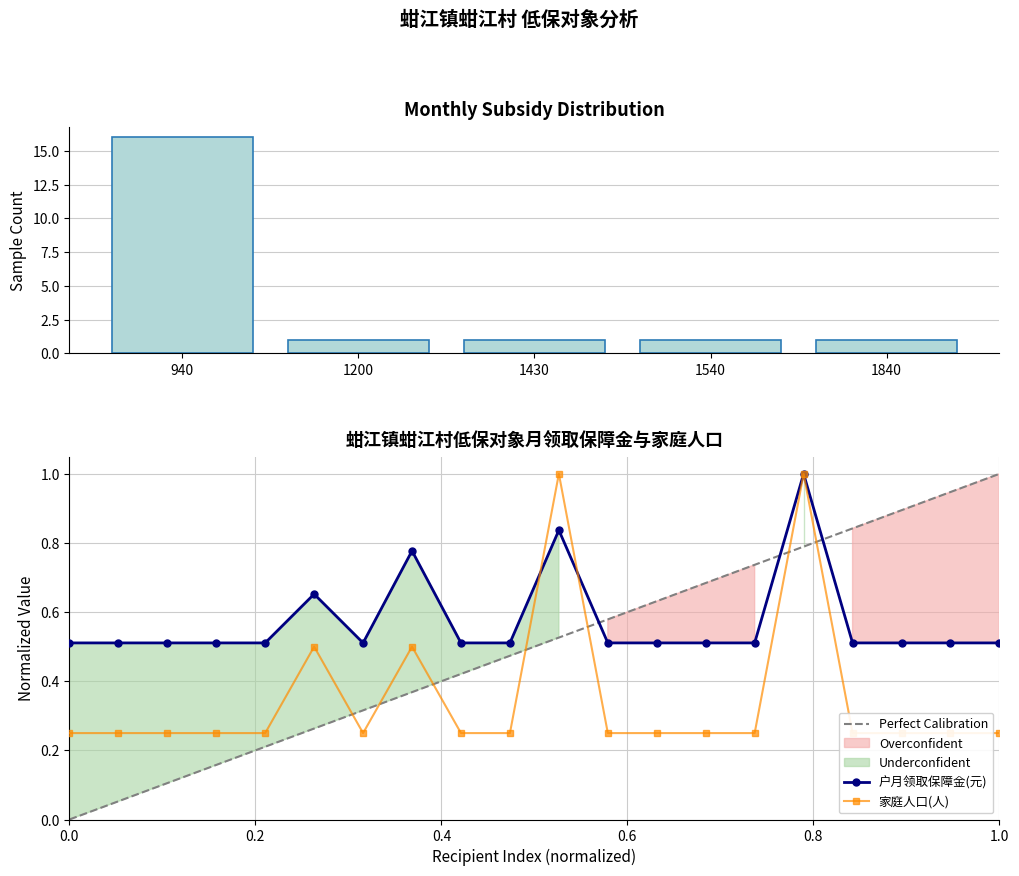

How many data points does each series have?

20